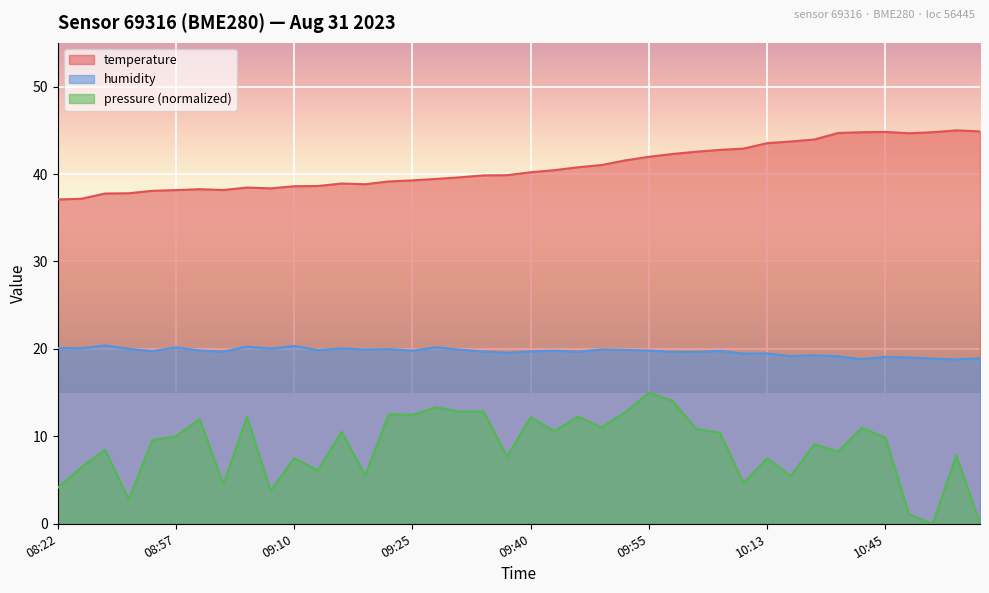

What are all the series names shown in the legend?

temperature, humidity, pressure (normalized)